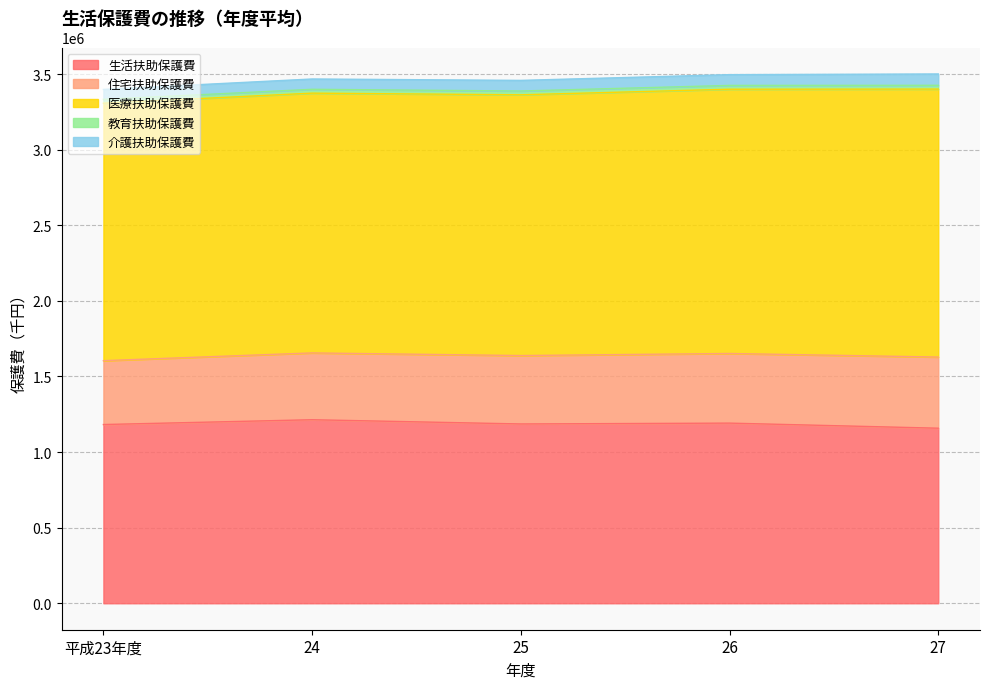

Count the number of categories in the chart.

5